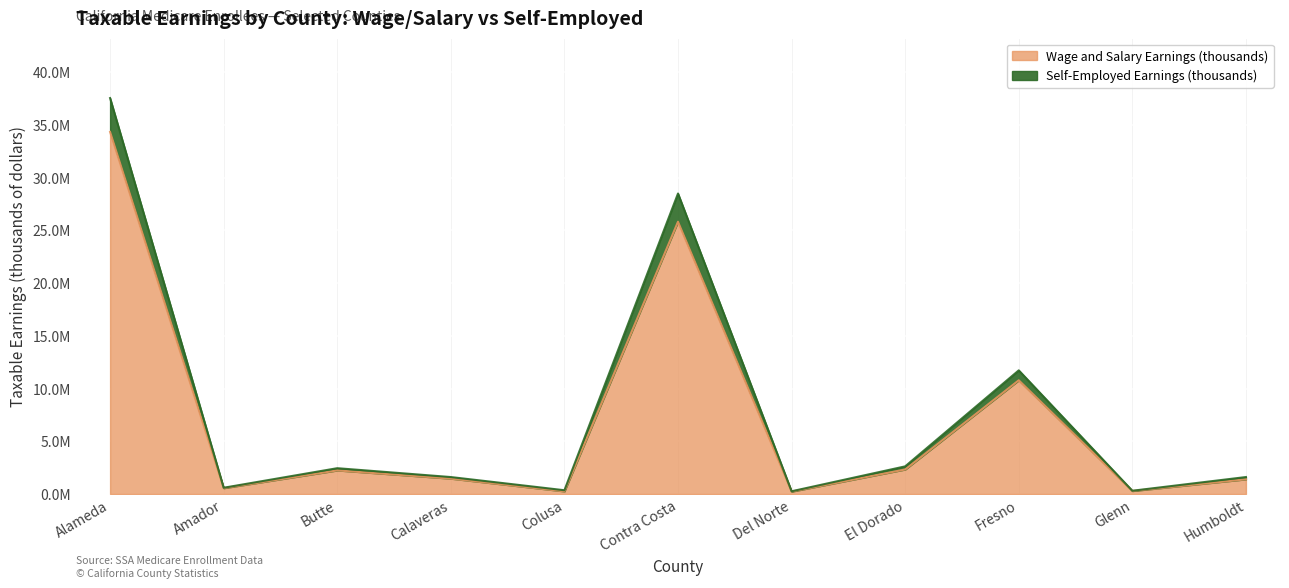

How many lines are shown in the chart?

2